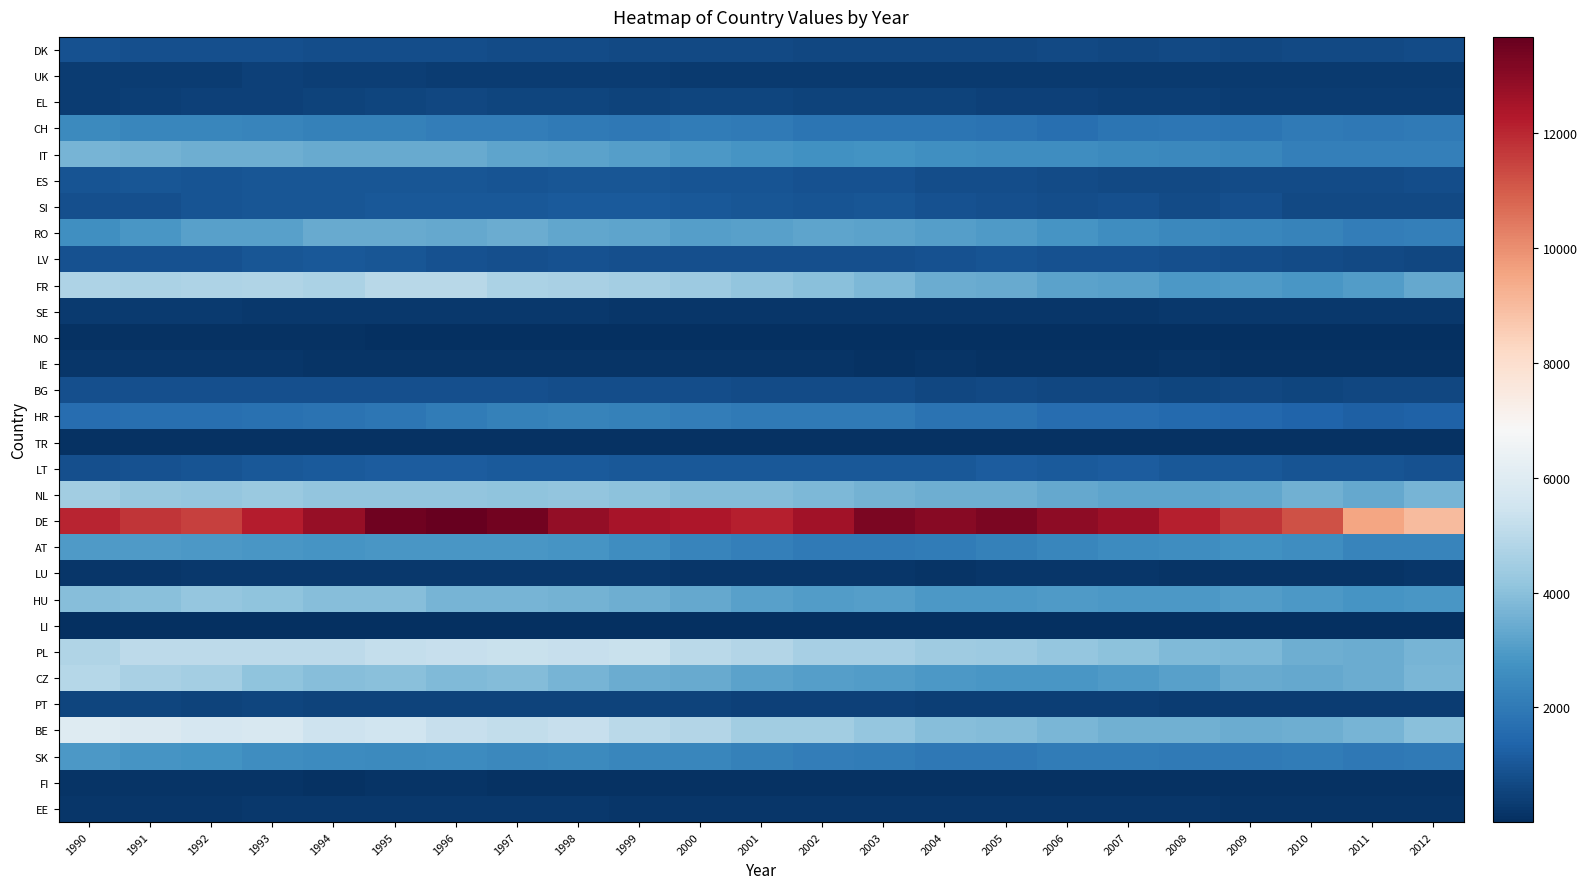

What is the total value across all series at 2012?

48307